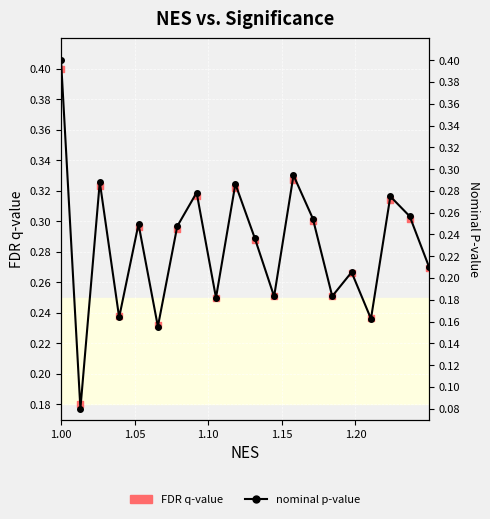

At how many categories does at least one series exceed 0?

20